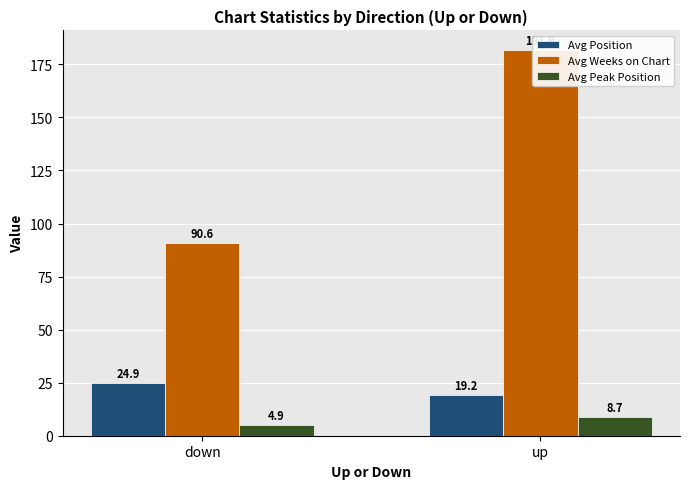

What is the label of the 1st bar from the right?

up